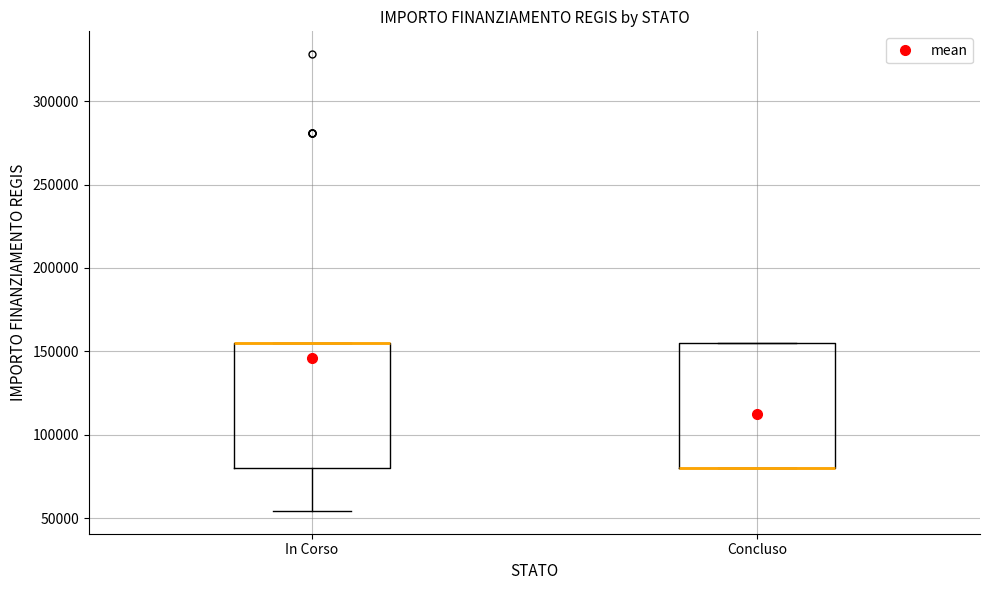

Reading left to right, read every box against the y-axis: the position of its median line, the range the box covers, and the ends of its whiskers. The values are not printed on the chart, so give them approximately, as read against the axis.

In Corso: median 155000 (drawn on the box's upper edge), box 80000 to 155000, whiskers 55000 to 155000
Concluso: median 80000 (drawn on the box's lower edge), box 80000 to 155000, whiskers 80000 to 155000